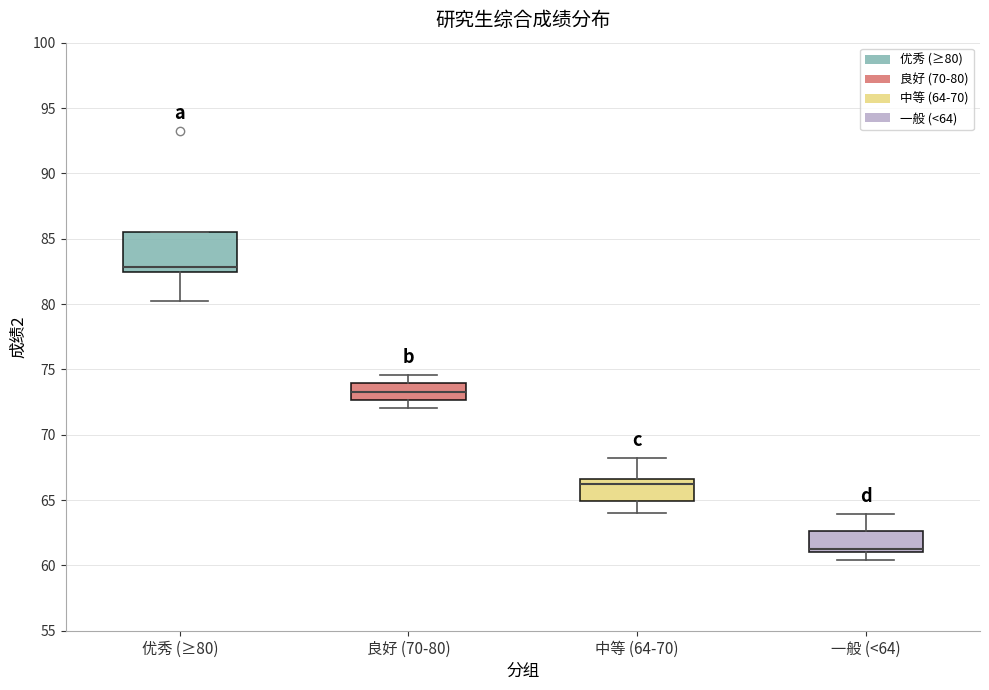

Reading left to right, transcribe this box plot: for each box, give where its median line is, the range the box spans, and where its two whiskers end, as read against the y-axis. The values are not printed on the chart, so give them approximately, as read against the axis.

优秀 (≥80): median 83.0, box 82.5 to 85.5, whiskers 80.0 to 85.5
良好 (70-80): median 73.5, box 72.5 to 74.0, whiskers 72.0 to 74.5
中等 (64-70): median 66.0, box 65.0 to 66.5, whiskers 64.0 to 68.0
一般 (<64): median 61.5, box 61.0 to 62.5, whiskers 60.5 to 64.0